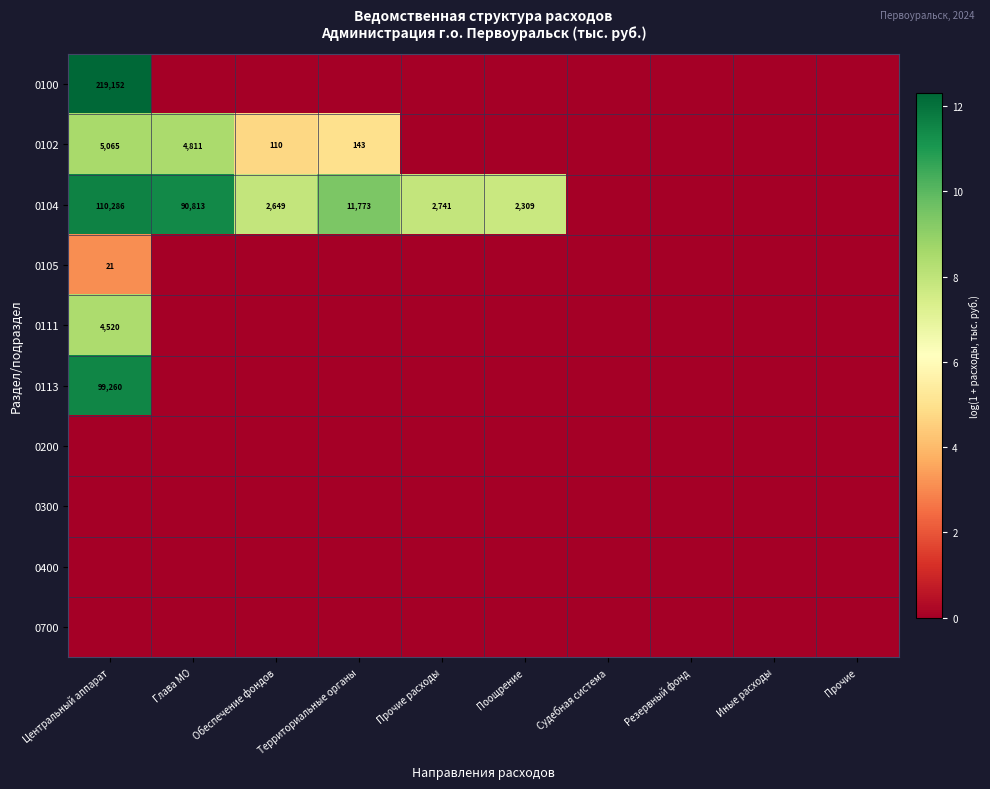

What is the difference between the 0104 values at Прочие расходы and Поощрение?

432